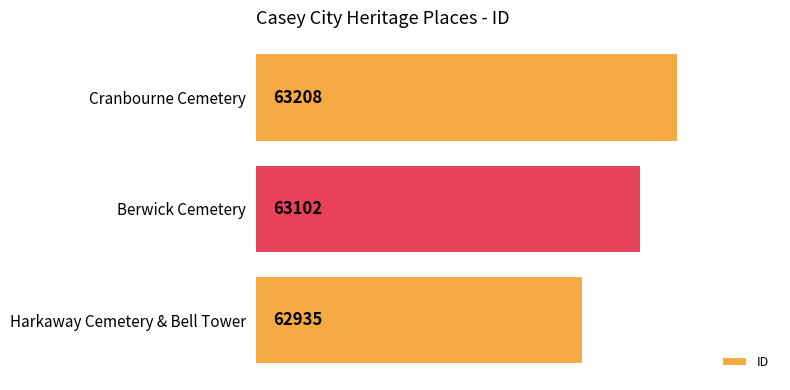

What is the average value?

63082